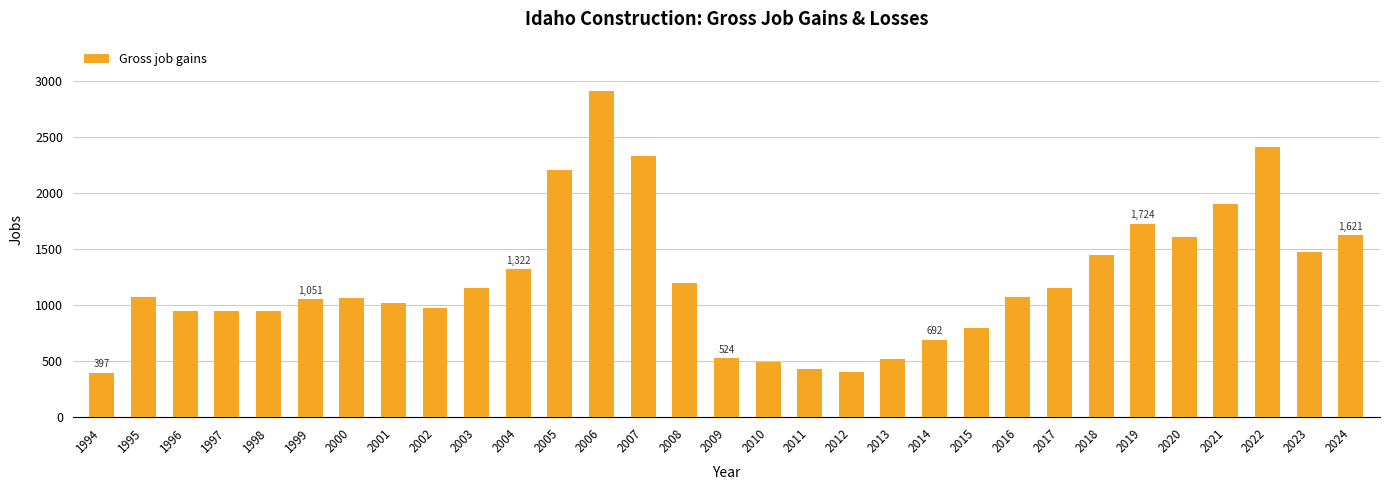

What is the smallest value displayed?

397